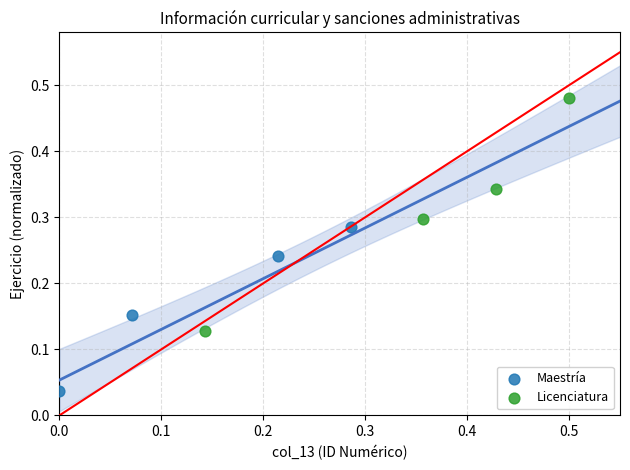

Which series has the widest spread of Y values?

Licenciatura